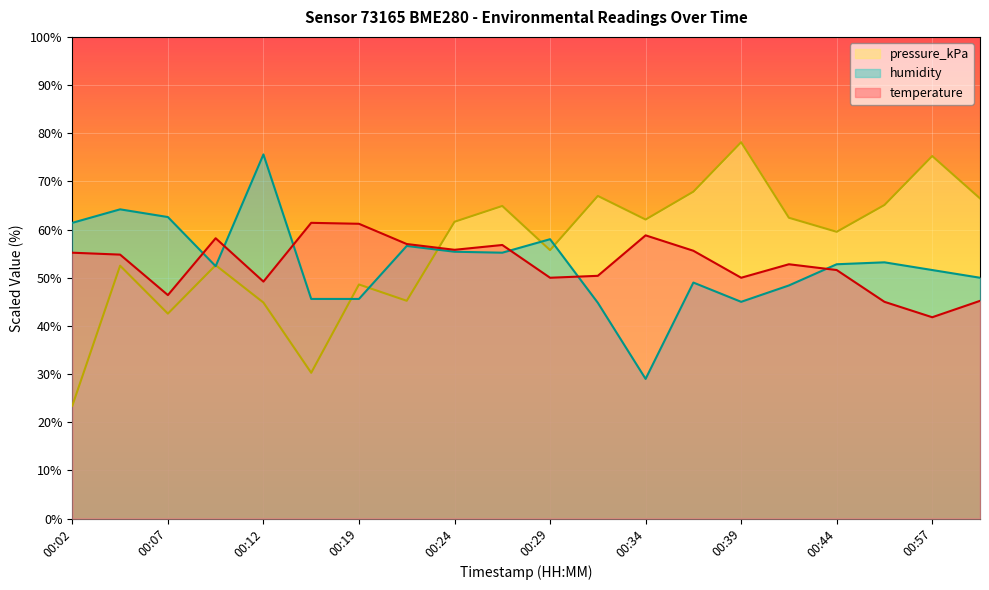

Which series has the widest spread of values?

pressure_kPa